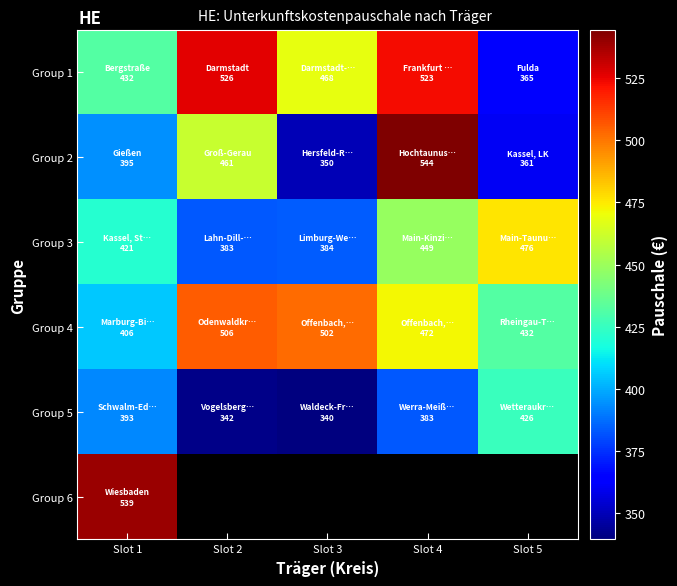

What is the spread (max minus min) of values at Slot 5?

115.0